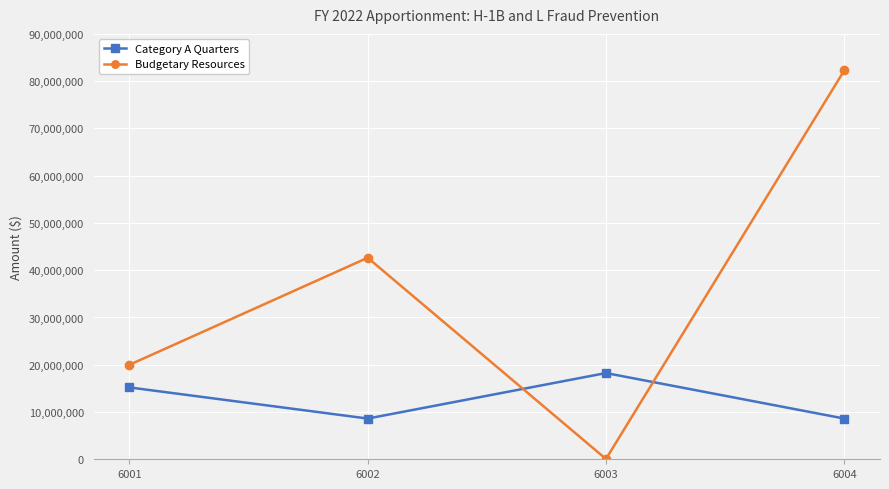

Reading left to right, transcribe all the data shown in this chart.

Category A Quarters: 6001=15202500	6002=8614750	6003=18243000	6004=8614750
Budgetary Resources: 6001=19984580	6002=42635328	6003=61950	6004=82269430